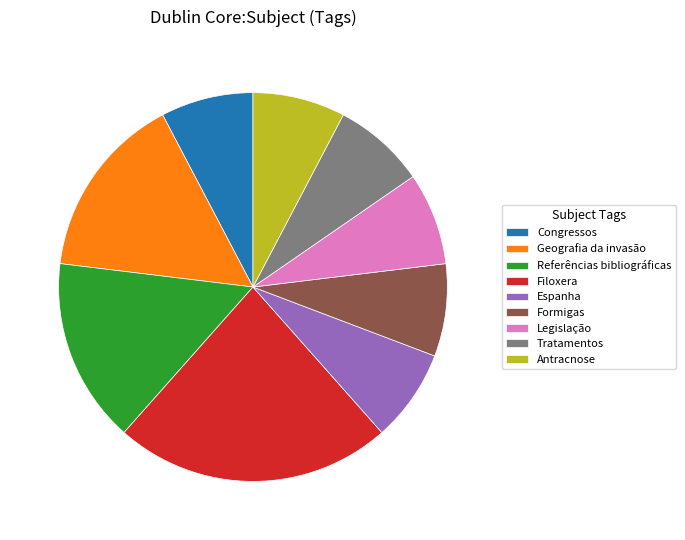

Combined, do Espanha and Tratamentos account for over 50%?

No